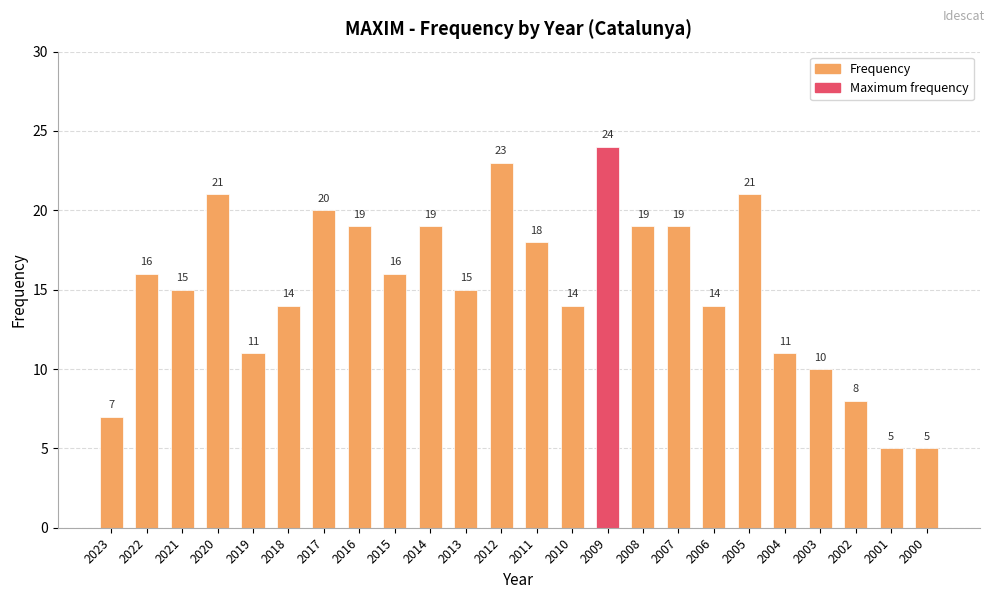

How many bars are there in total?

24